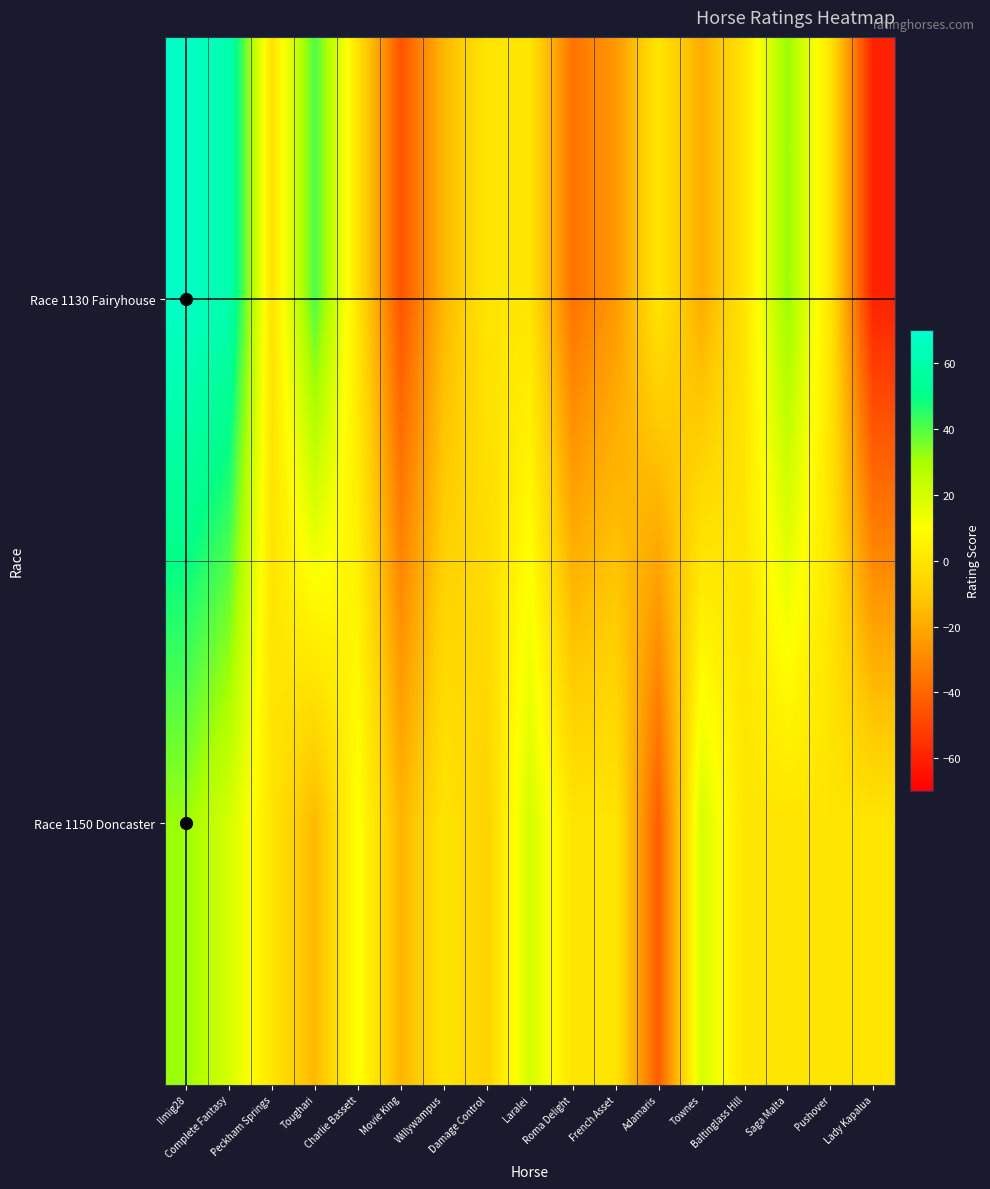

What is the difference between the highest and lowest values at Saga Malta?

32.0